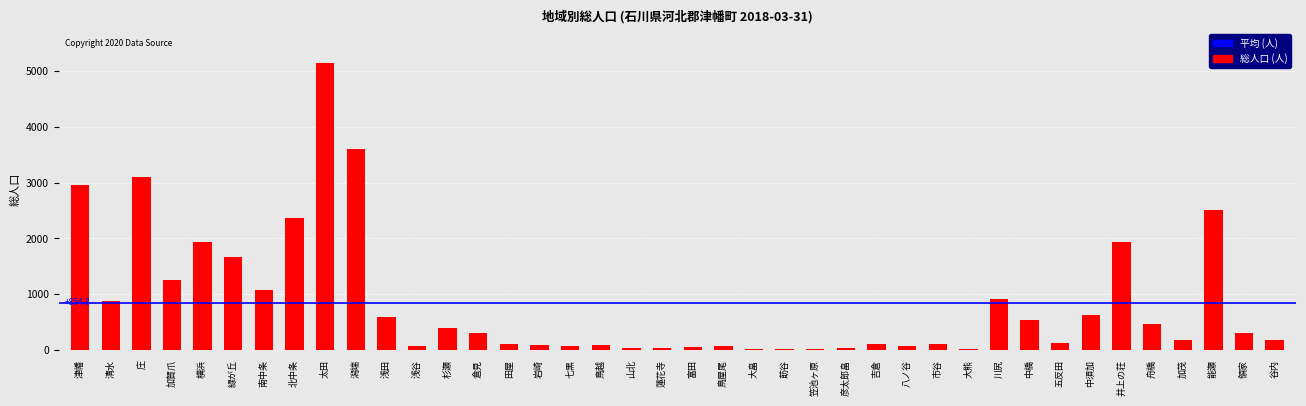

What is the label of the 12th bar from the left?

浅谷